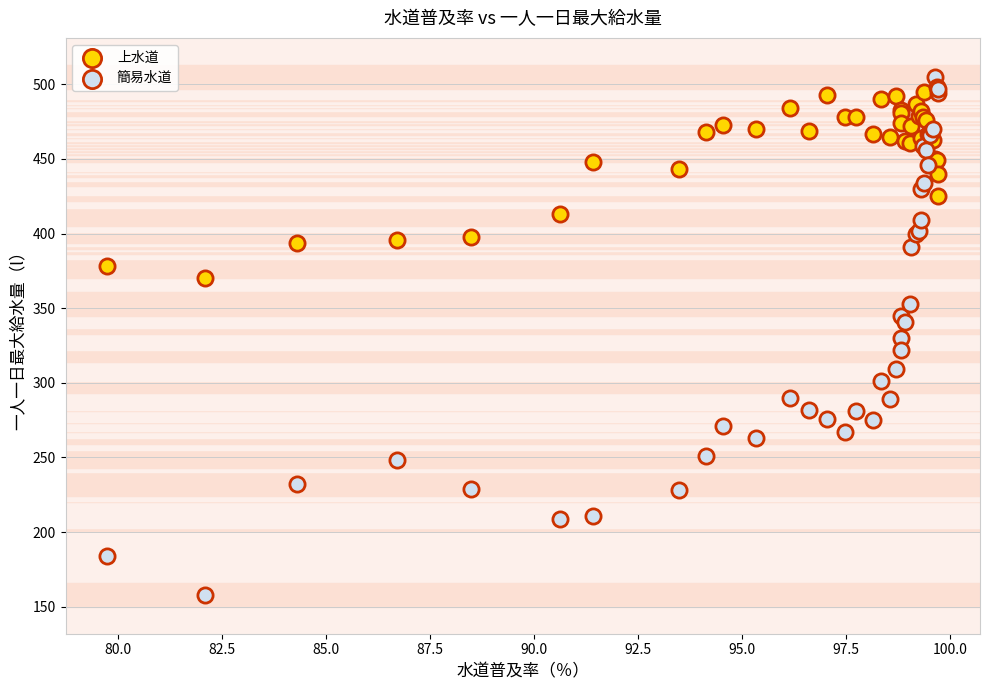

Which series reaches the minimum Y coordinate?

簡易水道